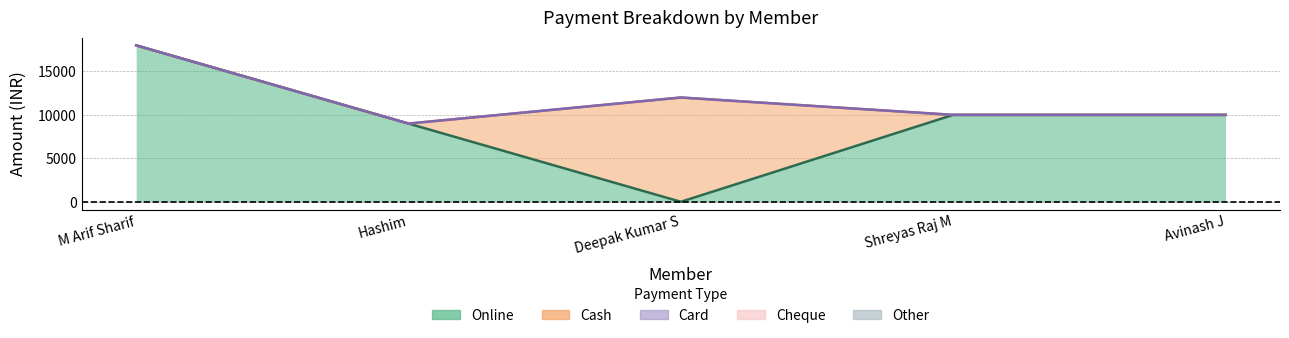

At which category is the sum across all series the highest?

M Arif Sharif